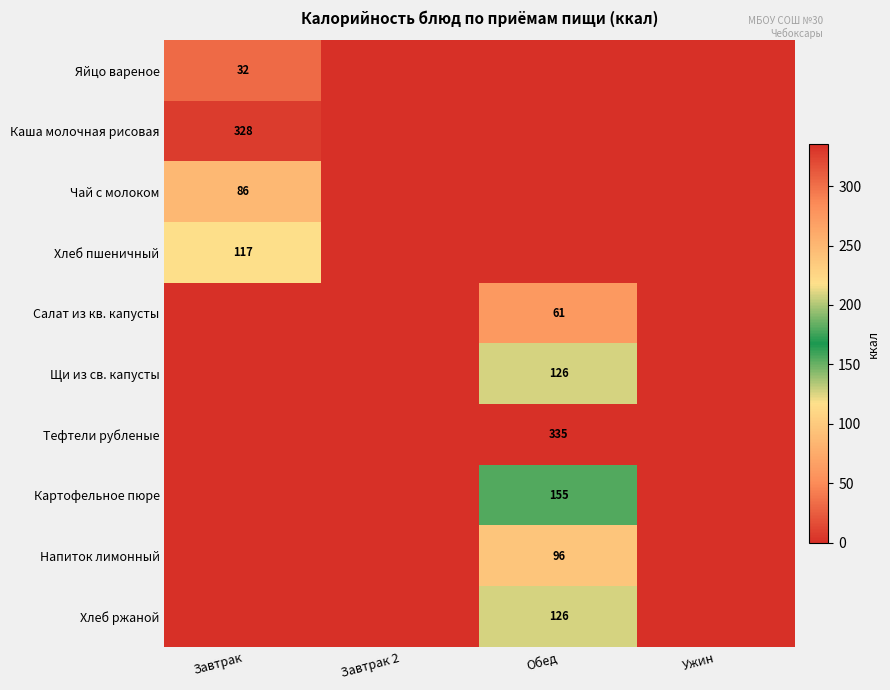

True or false: Хлеб пшеничный has a value of 117 at Завтрак.

True